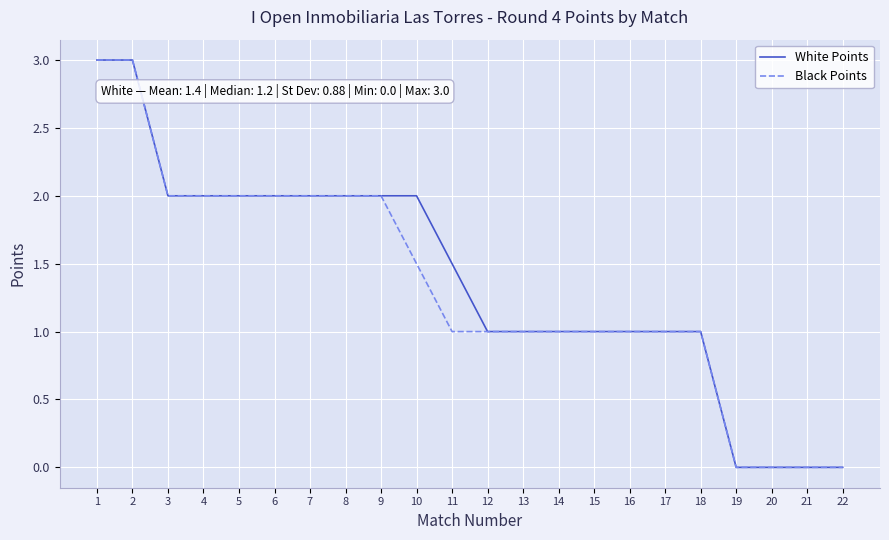

What is the difference between the Black Points values at 8 and 22?

2.0